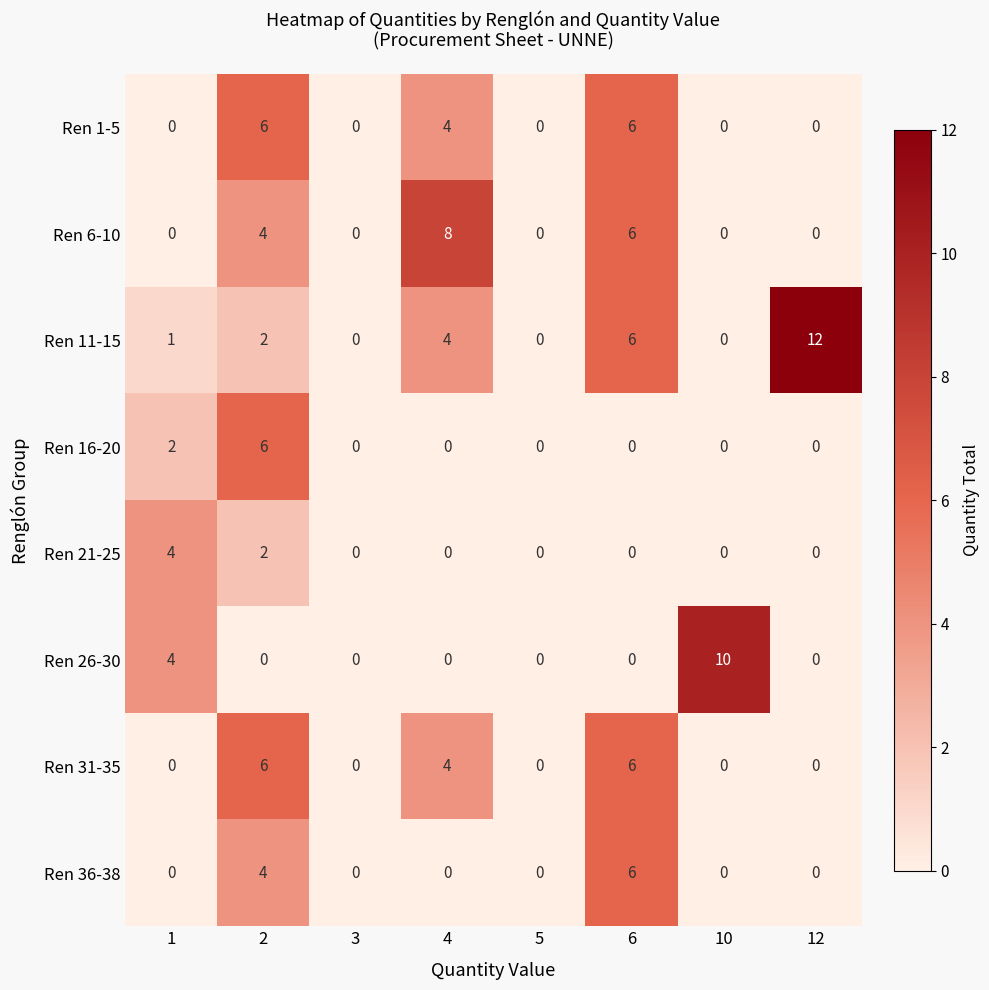

What is the difference between the maximum and minimum values in the Ren 31-35 series?

6